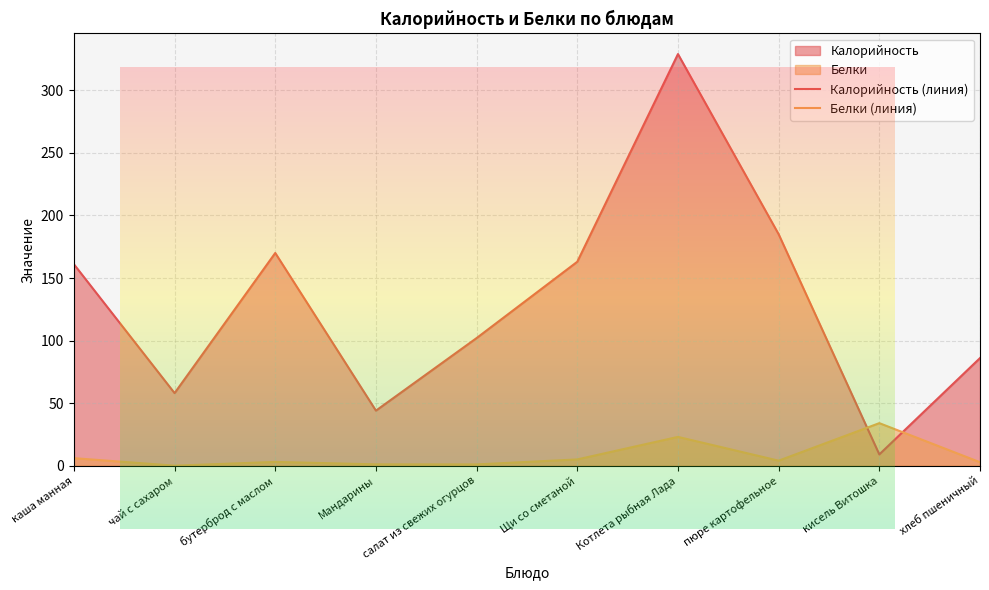

Is it true that Калорийность (линия) equals 170.0 at бутерброд с маслом?

True